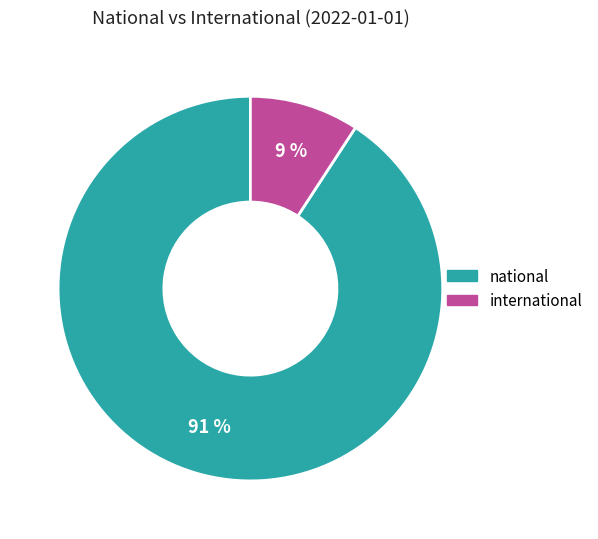

True or false: national accounts for 99% of the total.

False